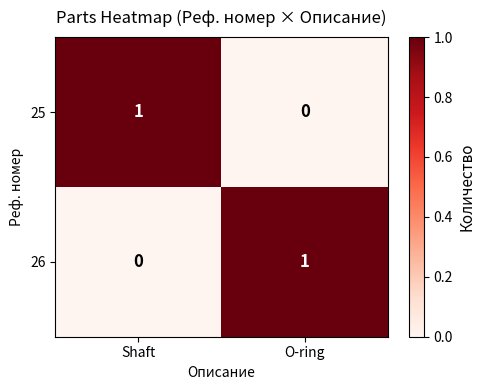

Which category has the lowest value in the 25 series?

O-ring